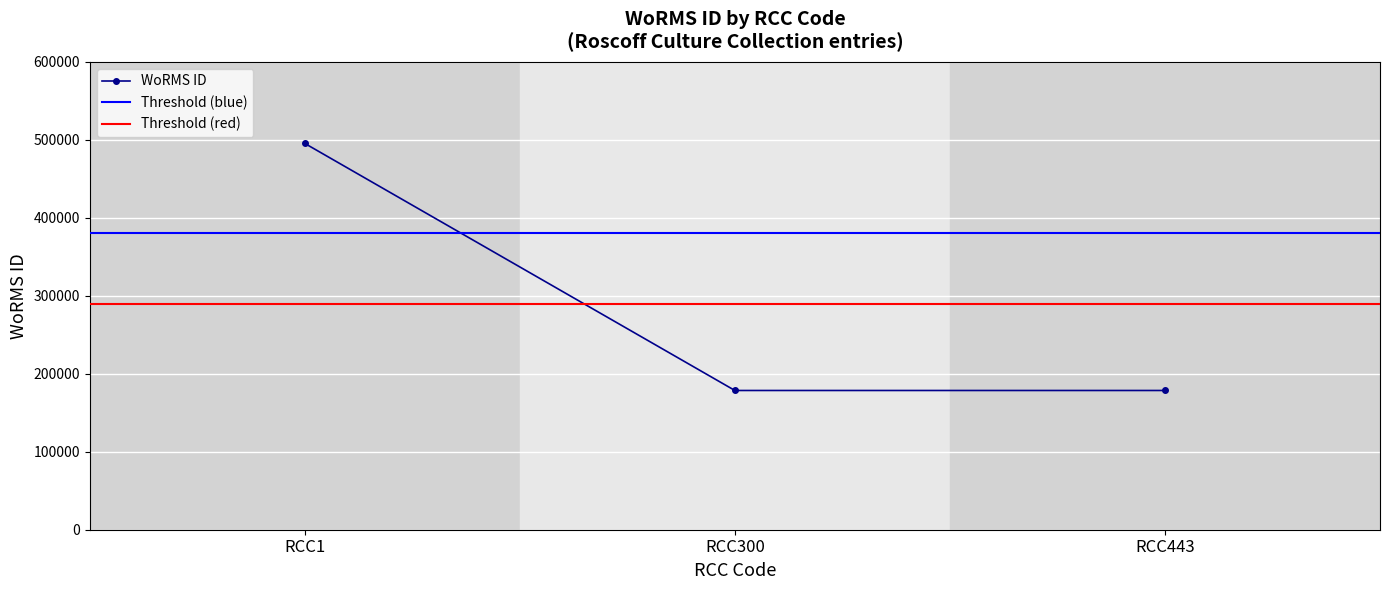

How many lines are shown in the chart?

1